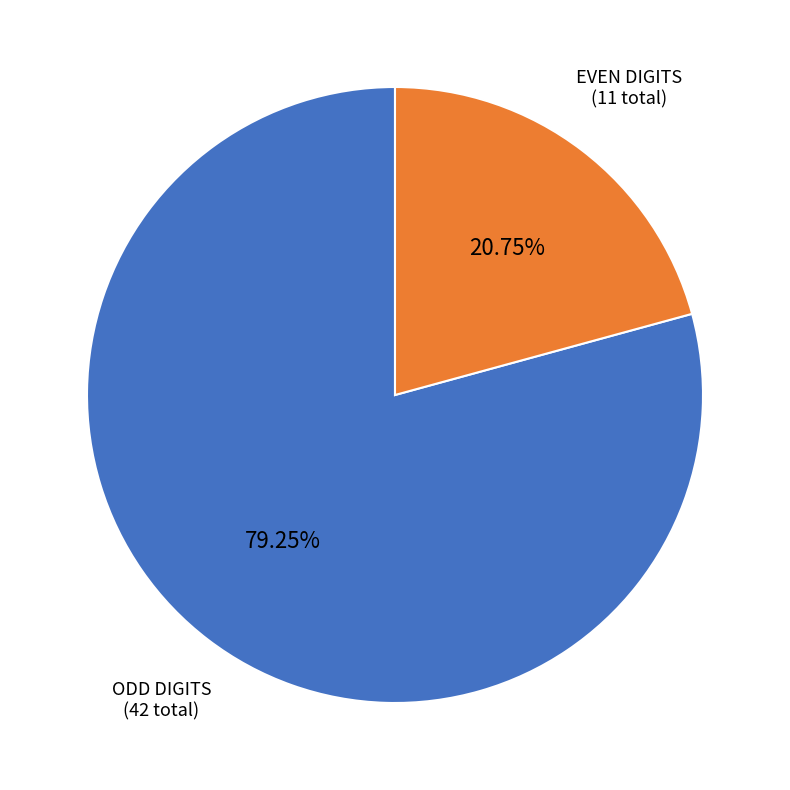

Does any single category account for the majority?

Yes